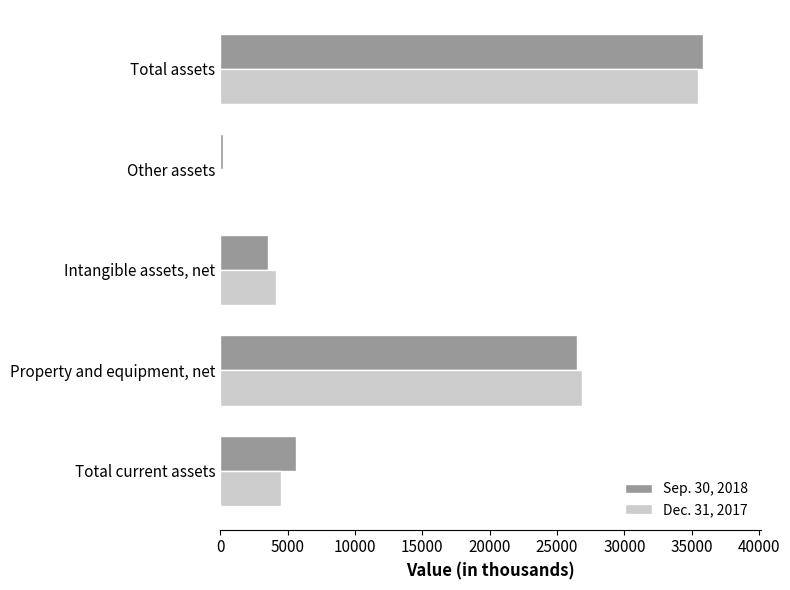

The Dec. 31, 2017 series shows 1535 at Total current assets. True or false?

False